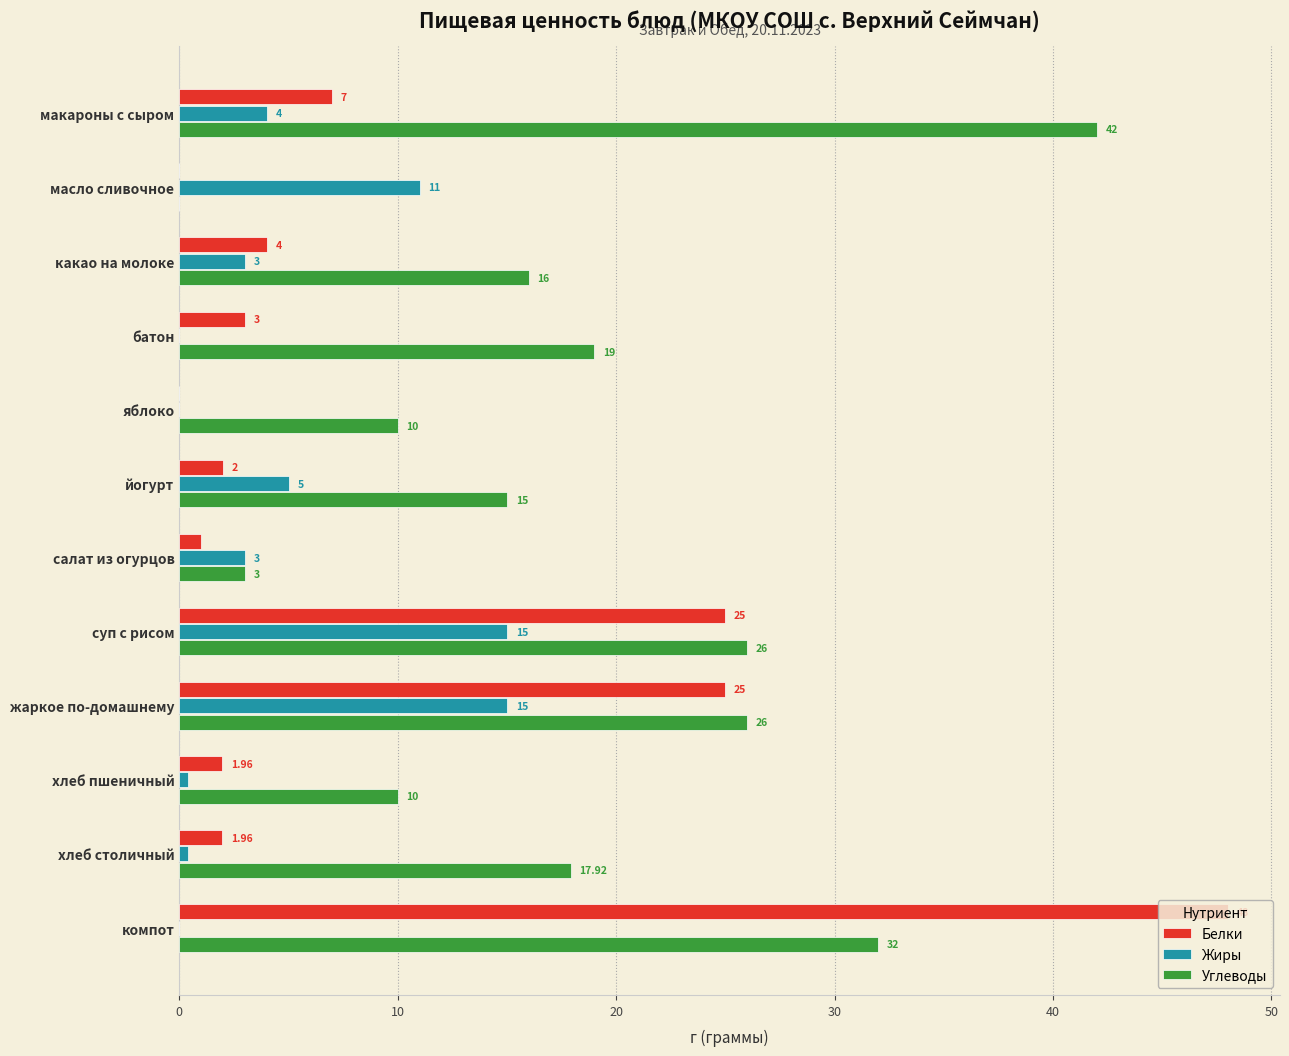

At which category does the chart reach its peak across all series?

компот